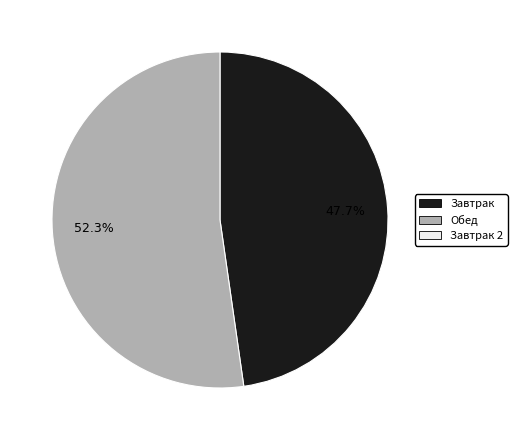

Does any single category account for the majority?

Yes